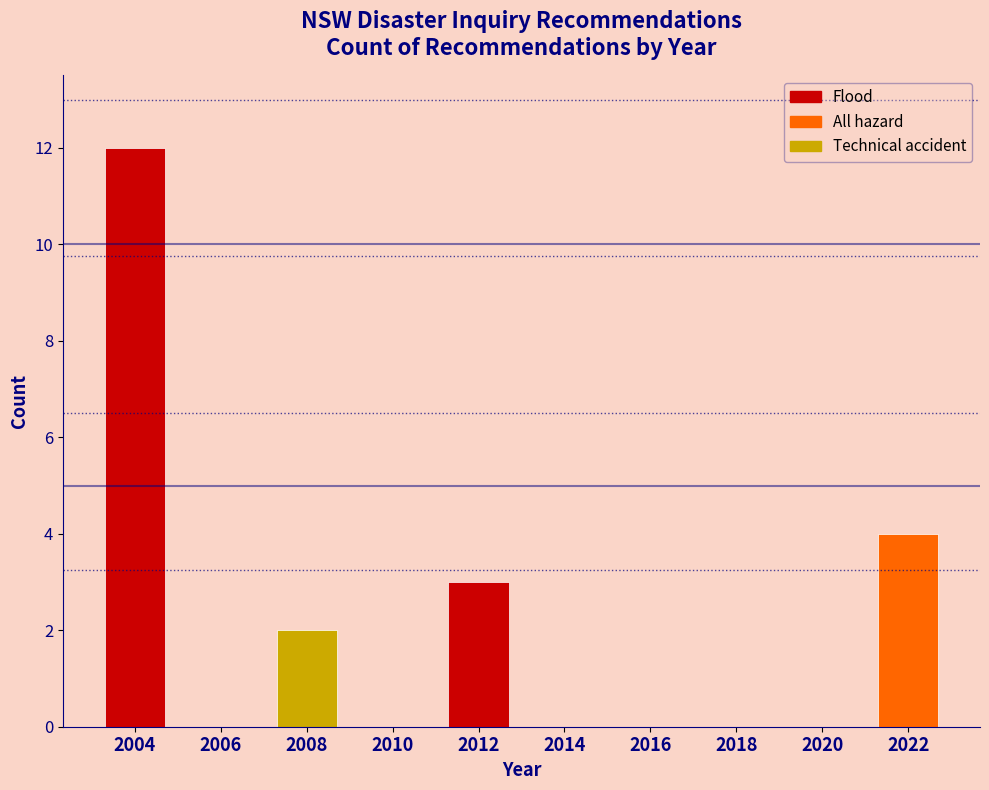

Reading left to right, extract all data points from this chart.

2004=12	2006=0	2008=2	2010=0	2012=3	2014=0	2016=0	2018=0	2020=0	2022=4